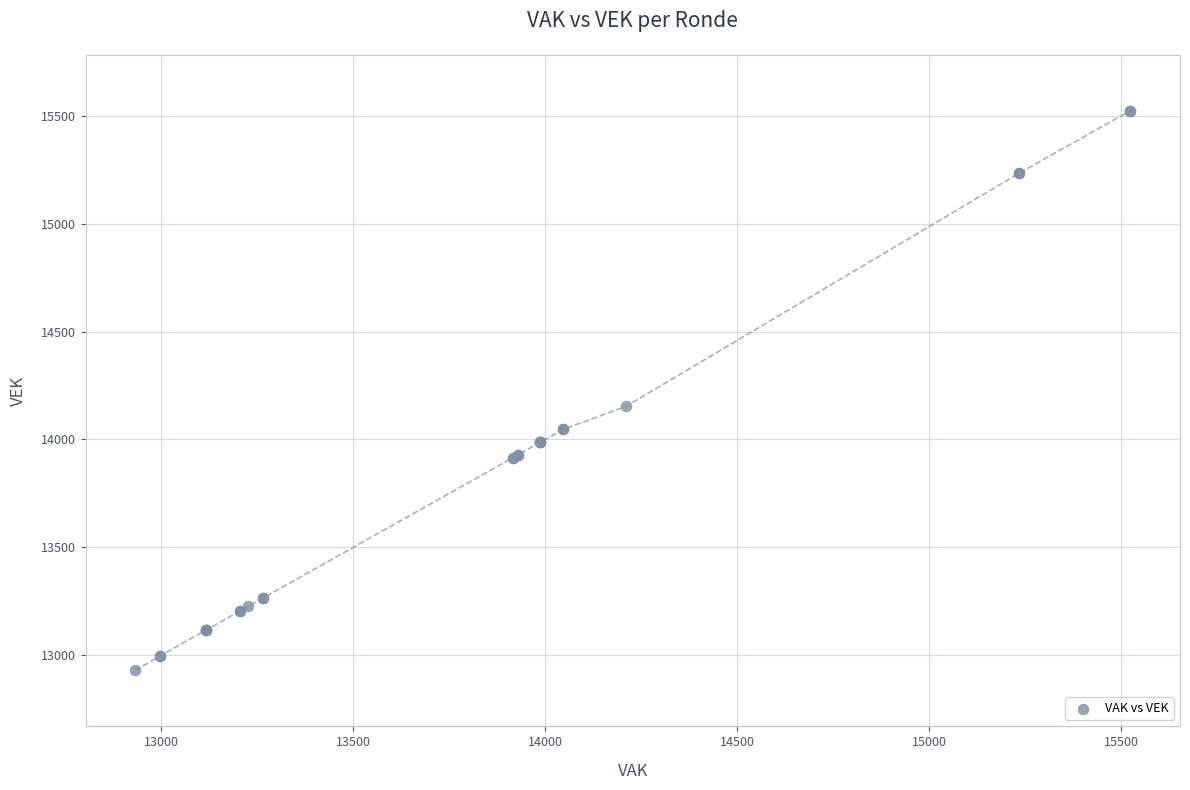

What Y value in the scatter plot is closest to 14226?

14153